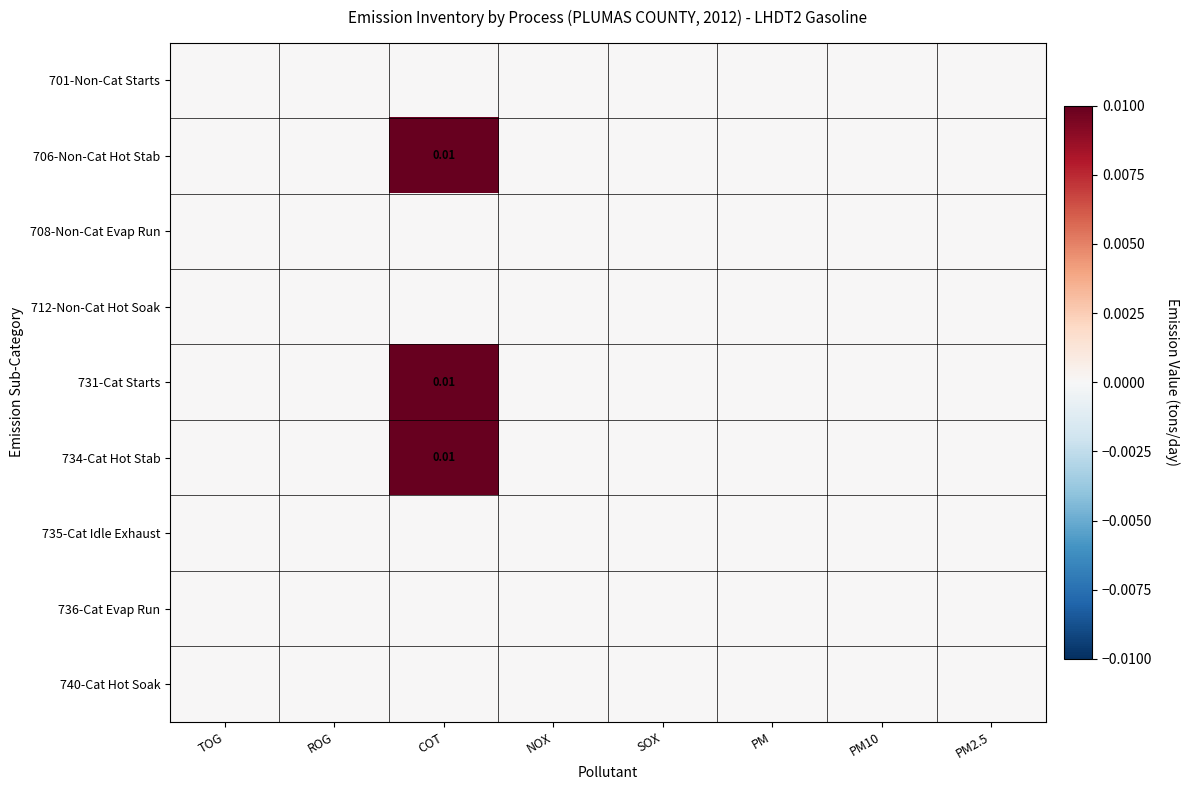

At how many categories does at least one series exceed 0?

1